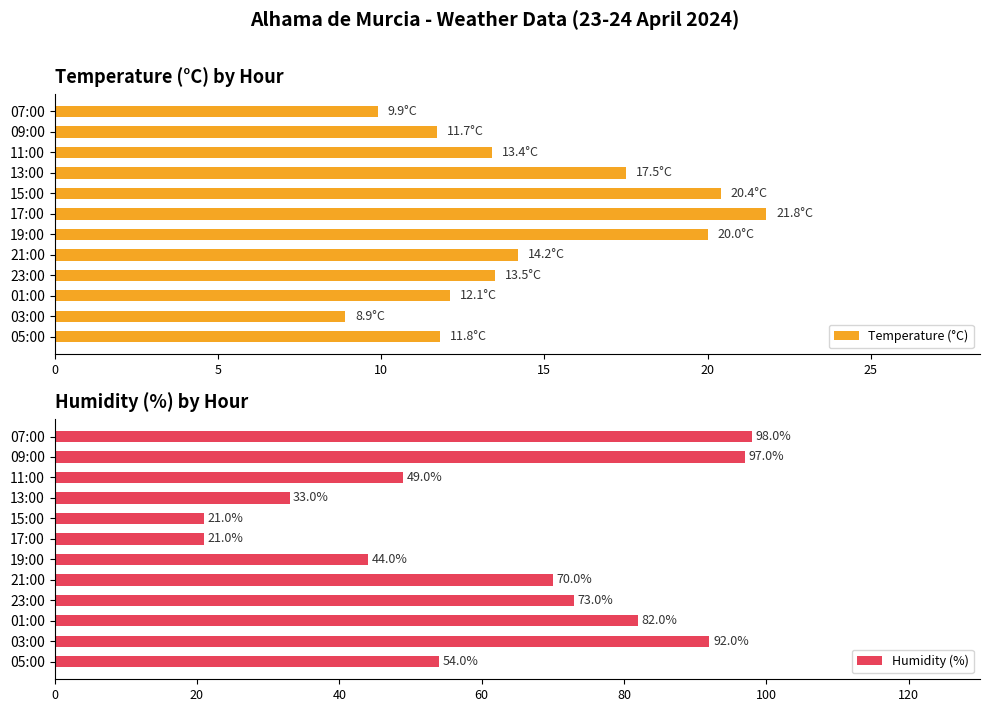

What is the average value of the Temperature (°C) series?

14.6